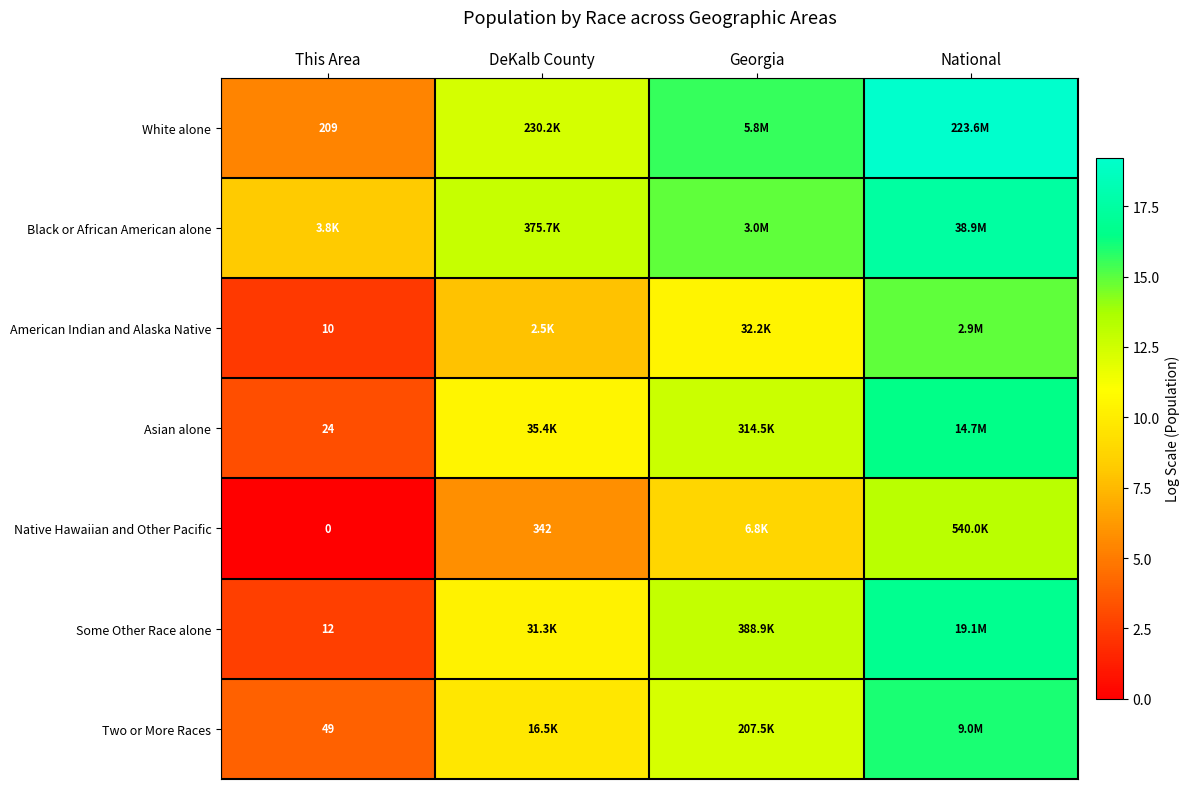

The value of Some Other Race alone at DeKalb County is 10.3. True or false?

True